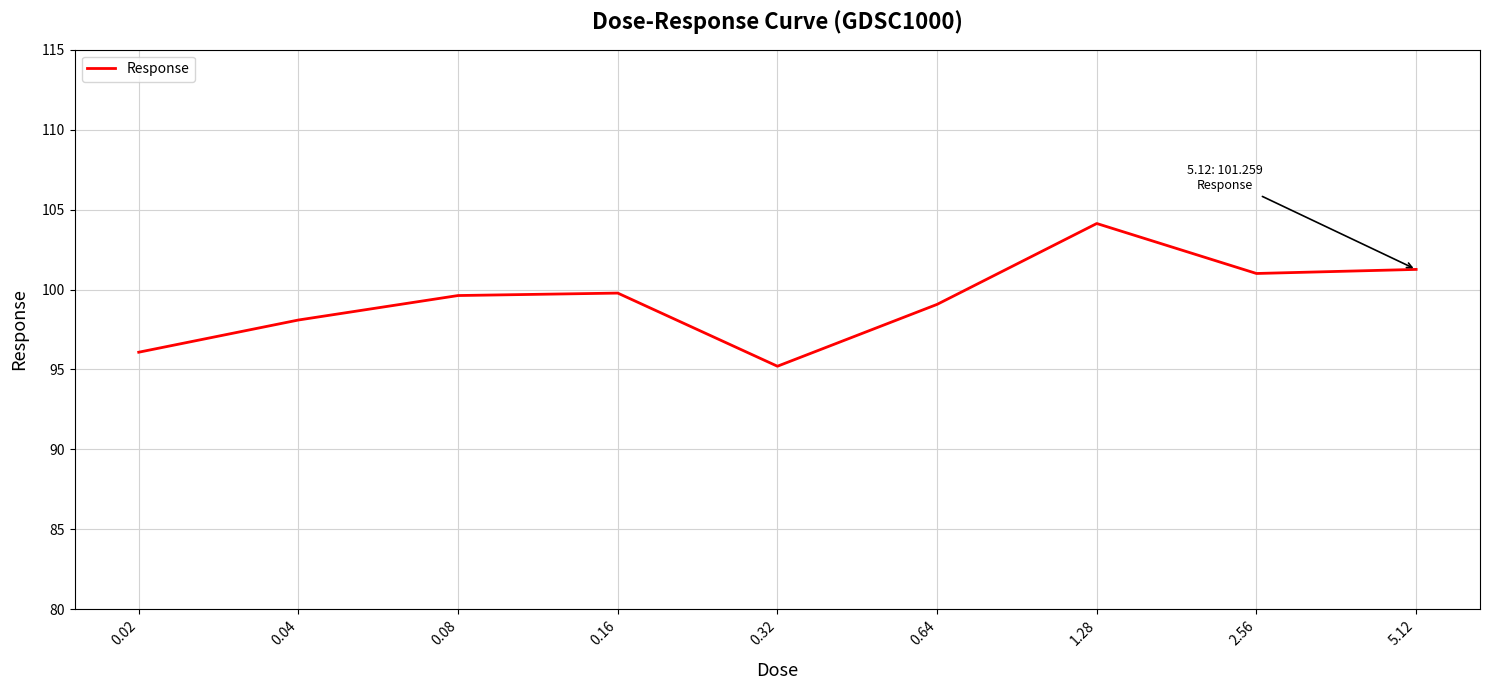

What position from the left is 0.02?

1